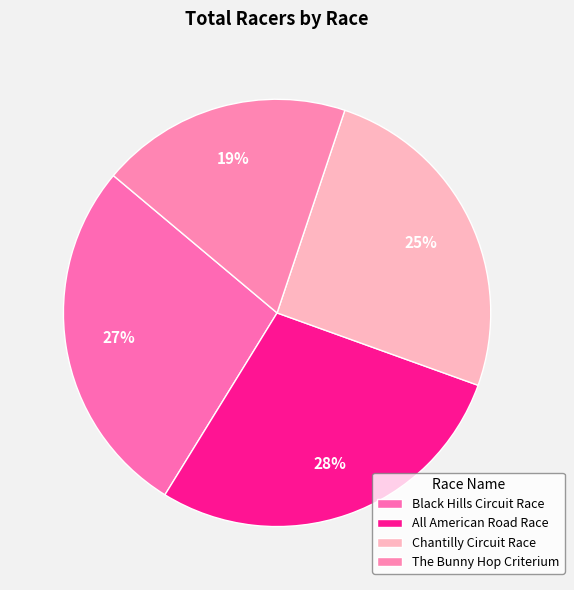

Which slice is the smallest?

The Bunny Hop Criterium